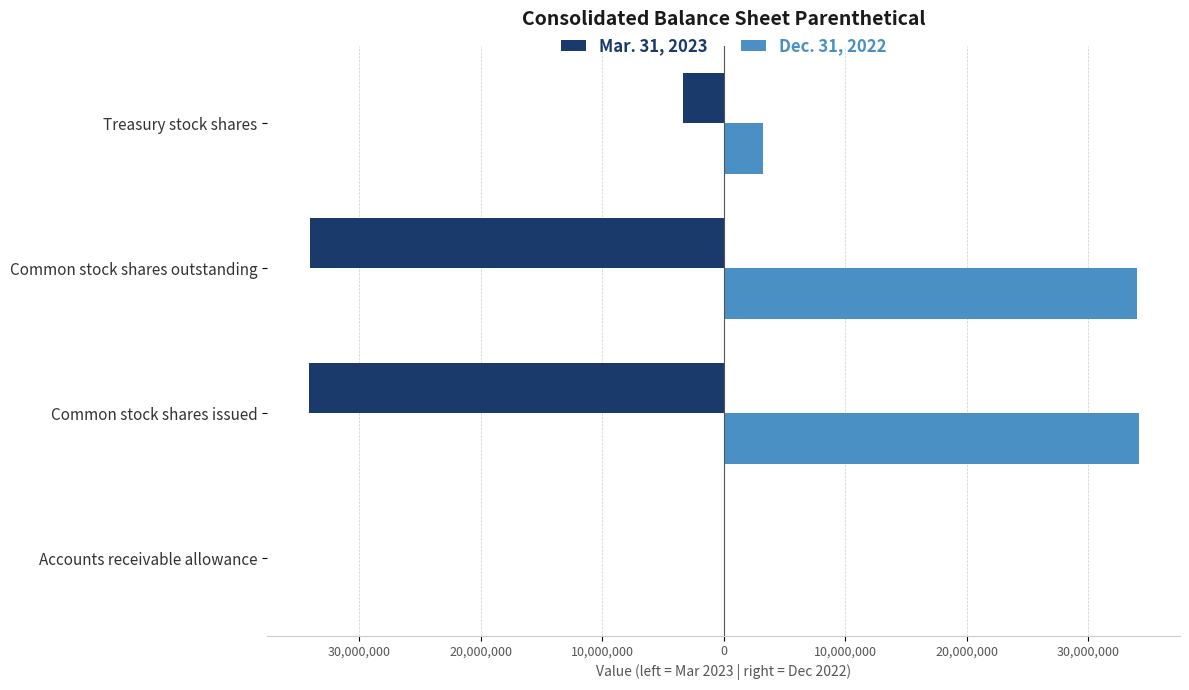

At how many categories does at least one series exceed 32279034?

2